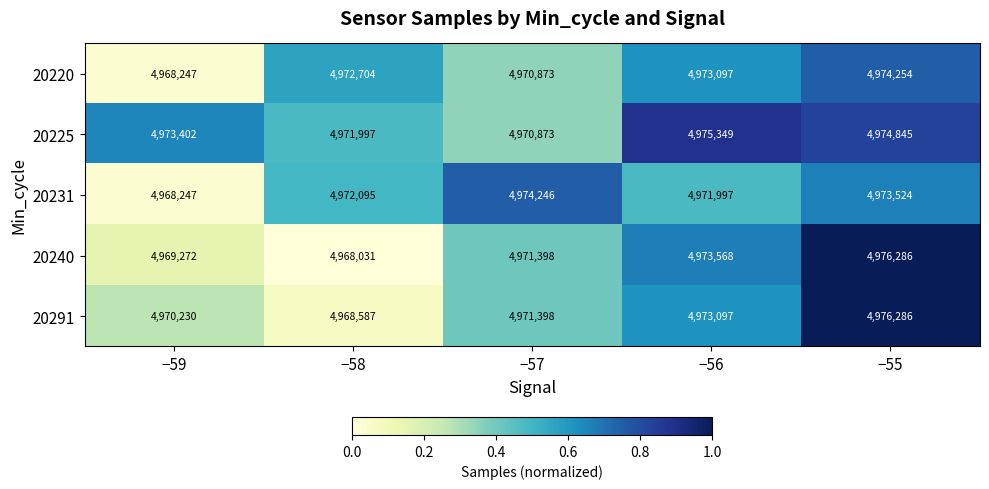

Is the value of 20225 at −55 greater than the value of 20240 at −56?

Yes